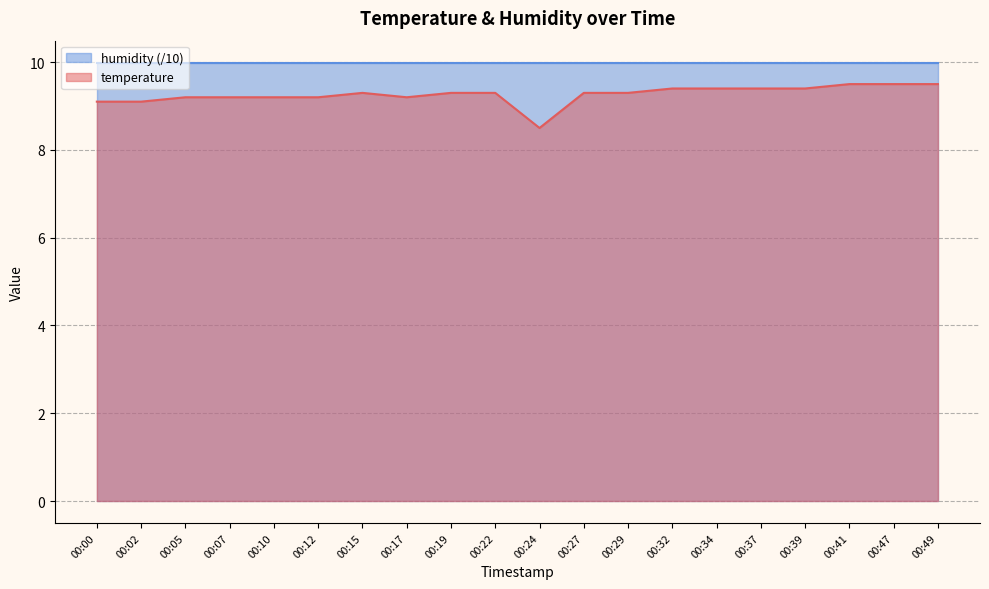

List the labels in order of value, largest first.

00:41, 00:47, 00:49, 00:32, 00:34, 00:37, 00:39, 00:15, 00:19, 00:22, 00:27, 00:29, 00:05, 00:07, 00:10, 00:12, 00:17, 00:00, 00:02, 00:24